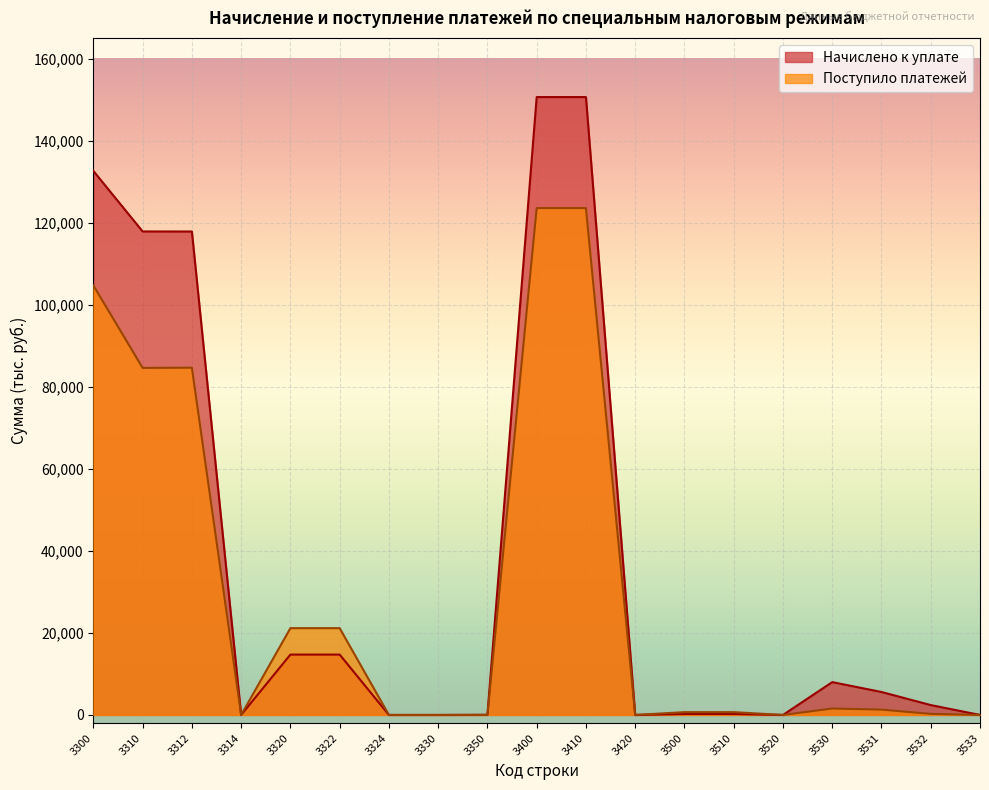

What is the spread (max minus min) of values at 3322?

6444